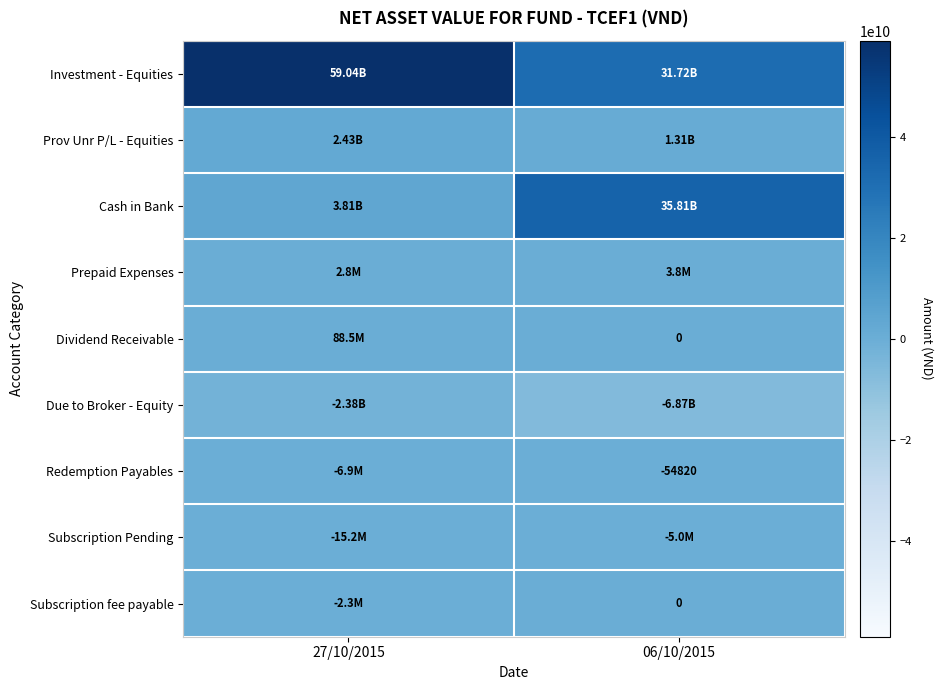

Which label corresponds to the largest value in the chart?

27/10/2015